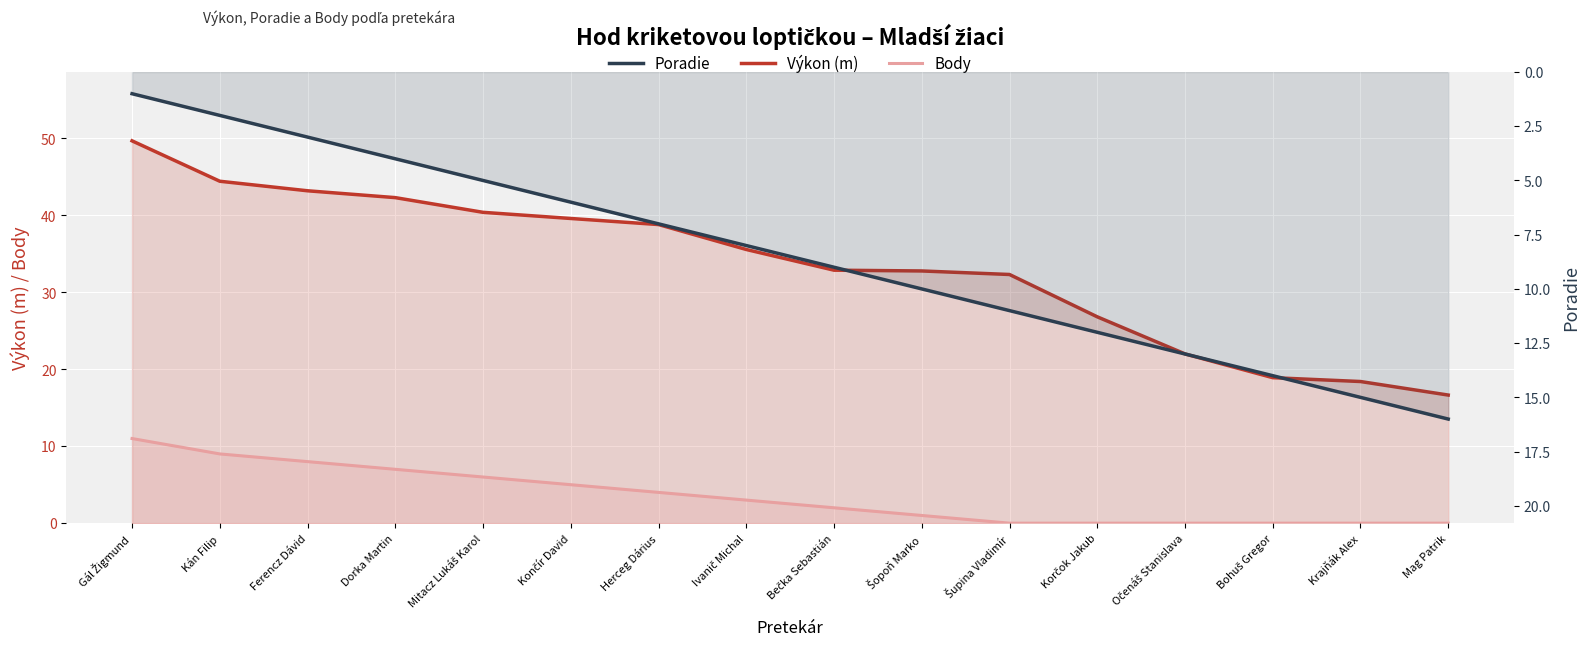

The Výkon (m) series shows 5.0 at Krajňák Alex. True or false?

False